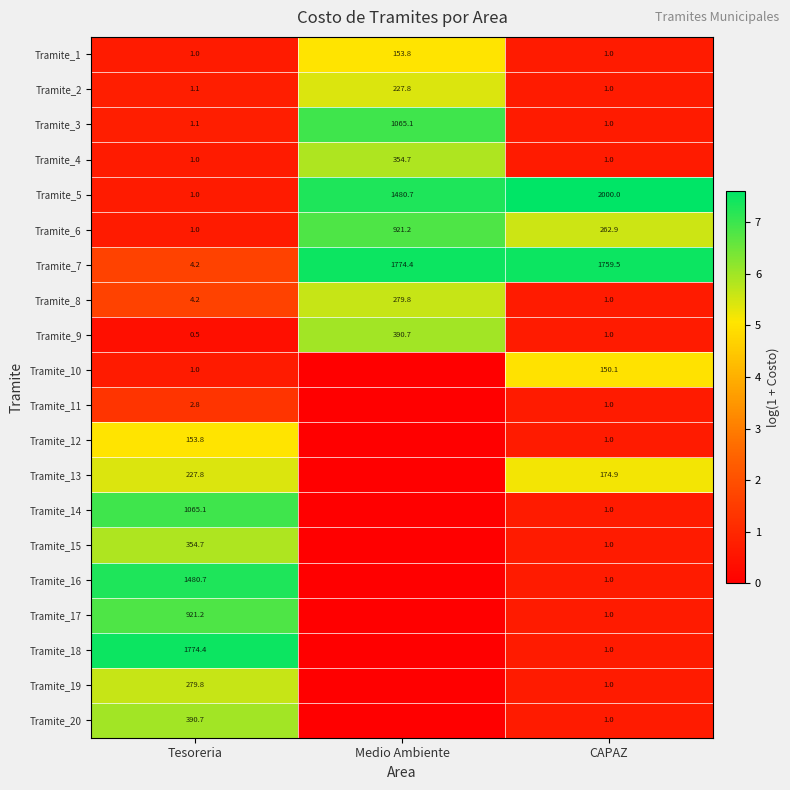

What is the total value across all series at CAPAZ?

4362.4